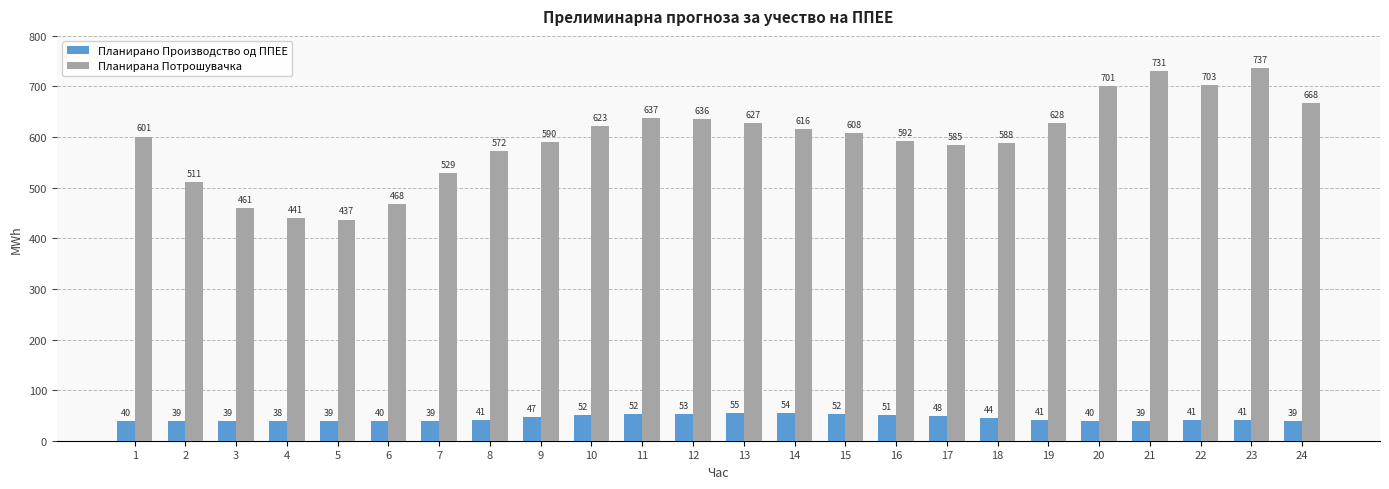

Is the value of Планирано Производство од ППЕЕ at 7 greater than the value of Планирана Потрошувачка at 22?

No